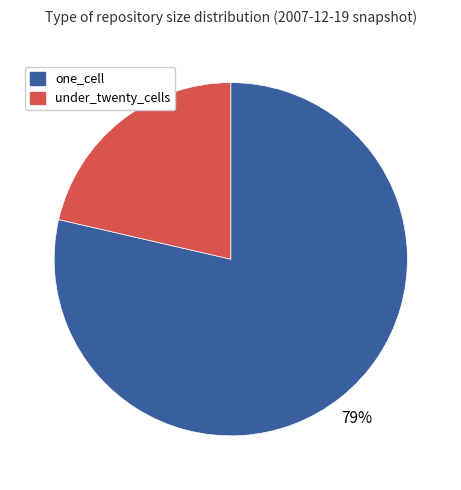

Do under_twenty_cells and one_cell together represent more than half of the pie?

Yes